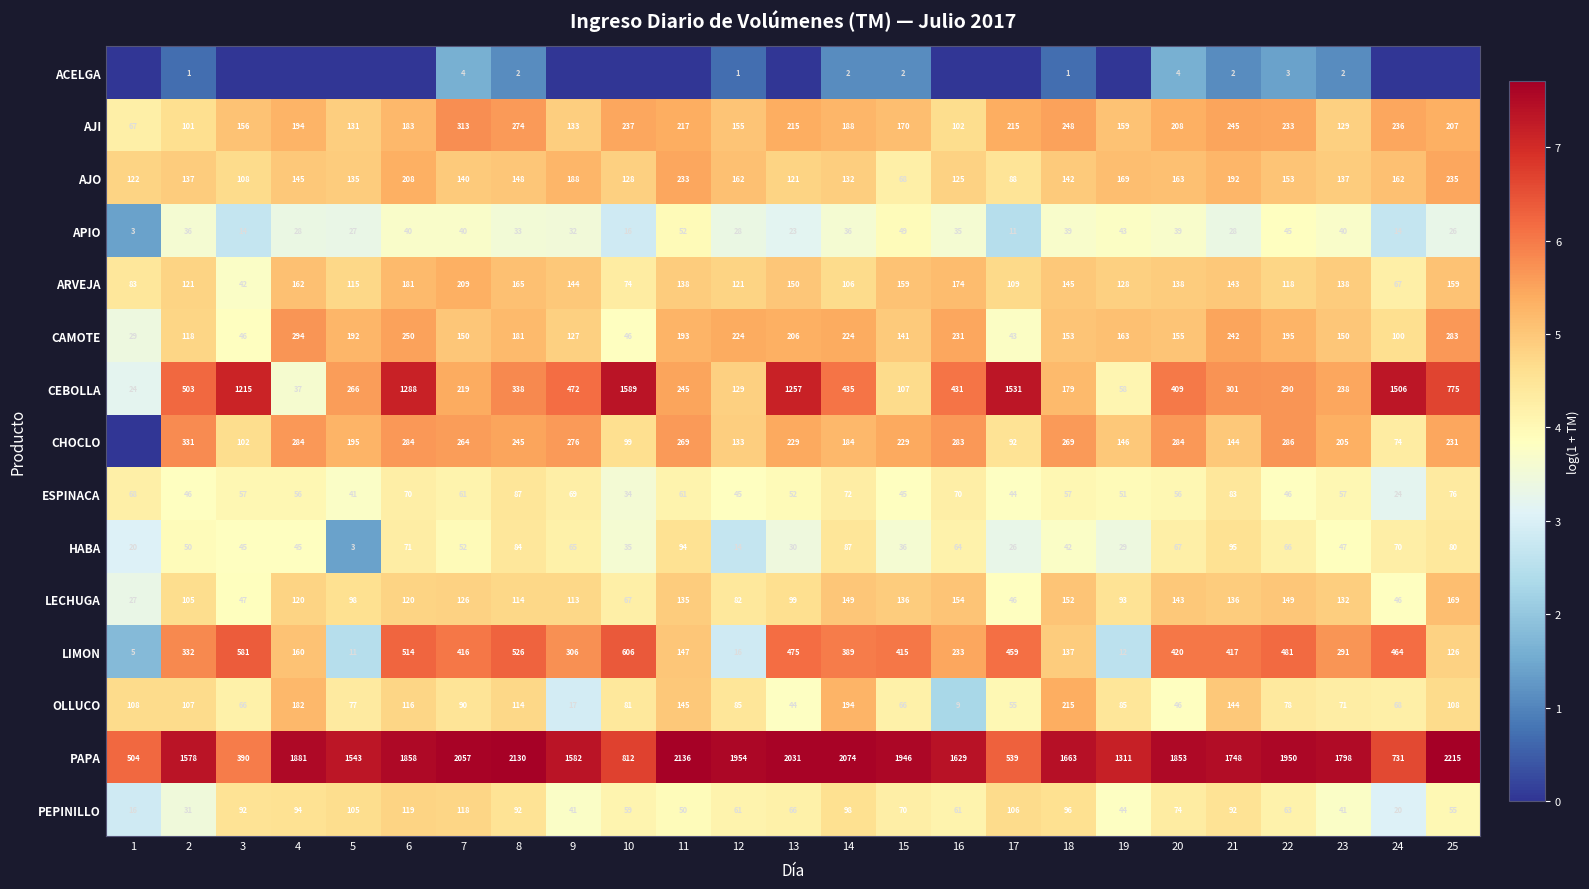

At which label is PEPINILLO closest to 67?

13